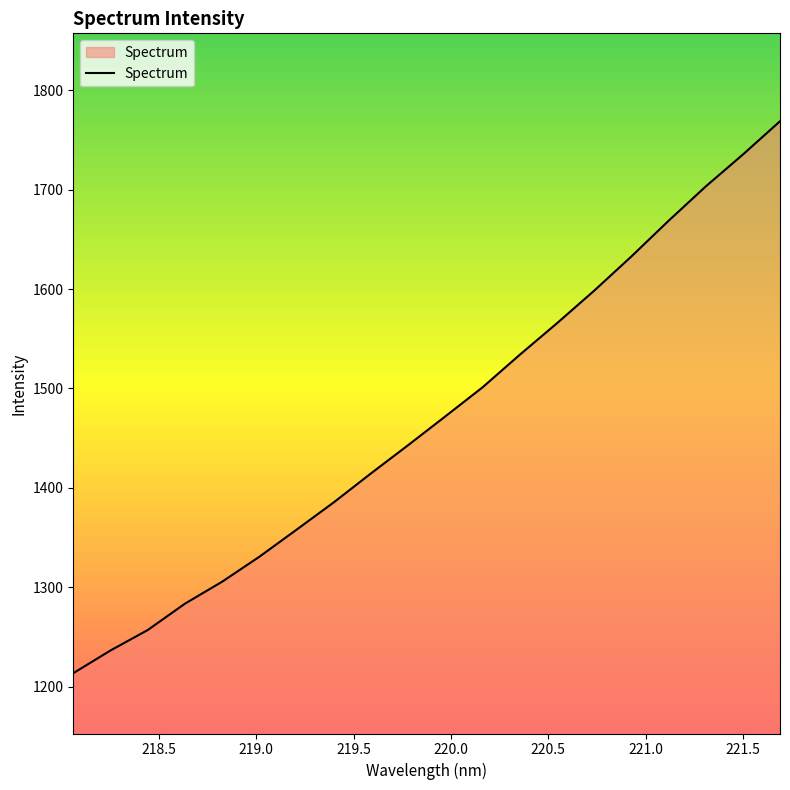

What is the difference between the maximum and minimum values?

555.2